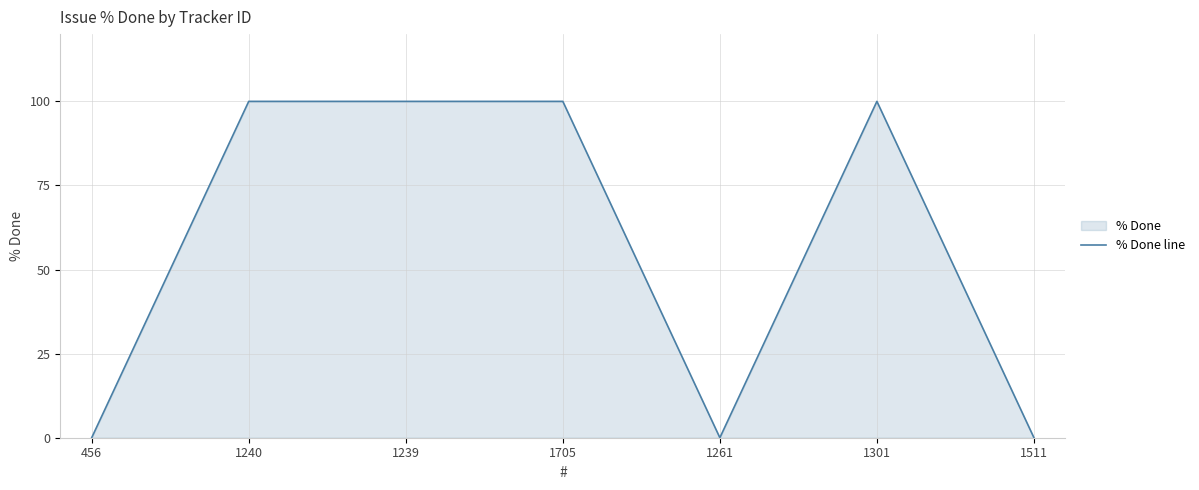

What is the difference between the maximum and second lowest values?

100